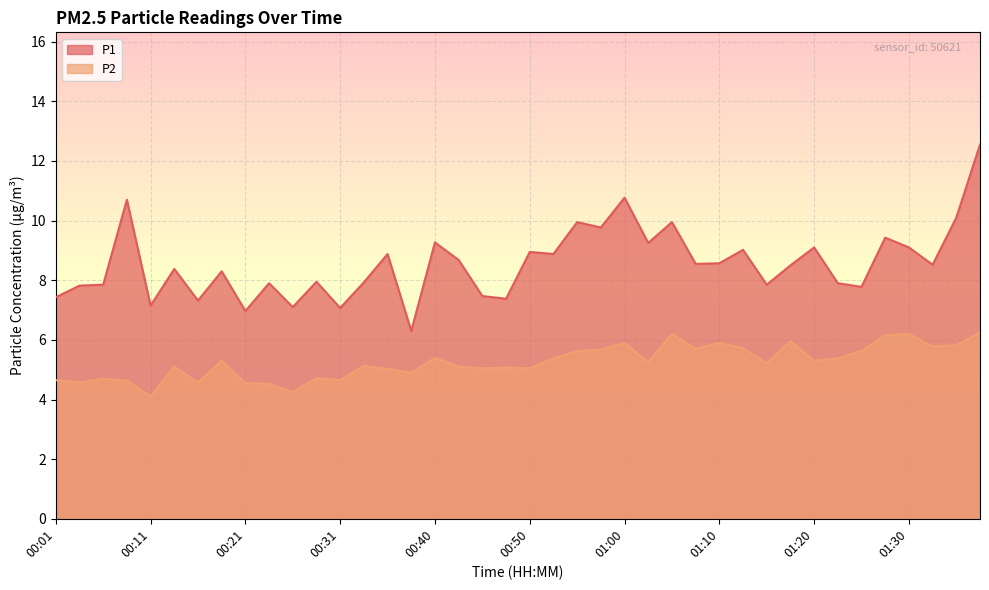

What is the difference between the maximum and minimum values in the P1 series?

6.3